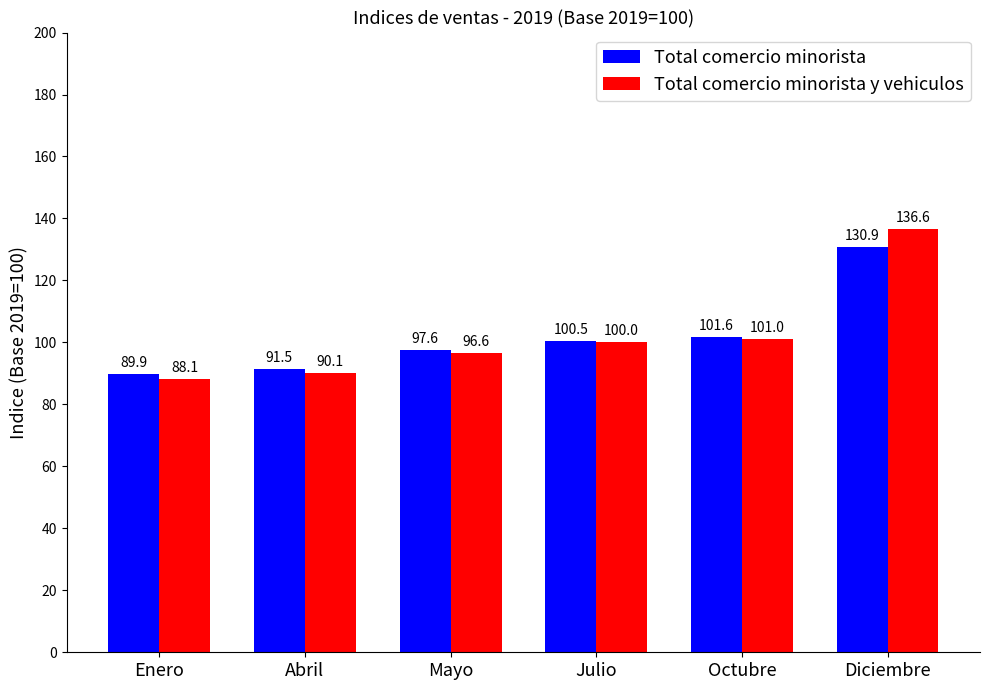

What is the label of the 3rd bar from the right?

Julio